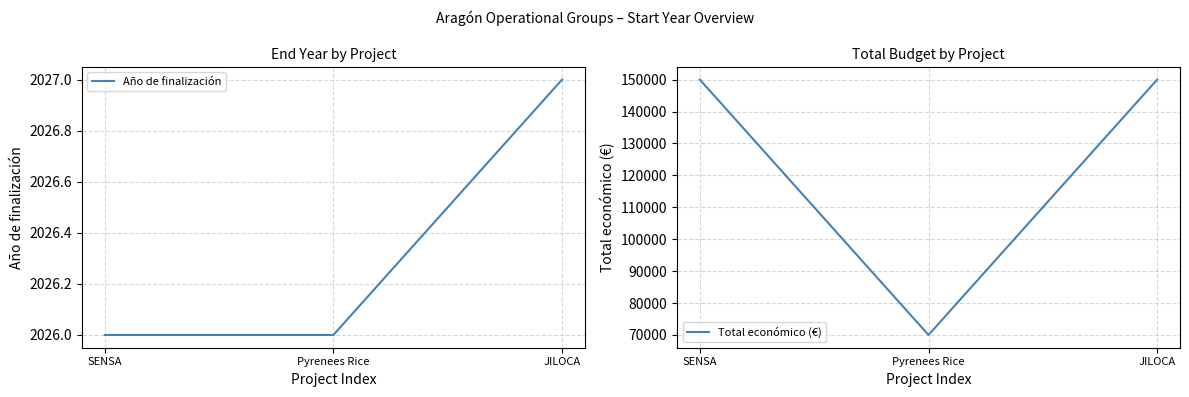

What is the sum of all Total económico (€) values?

370000